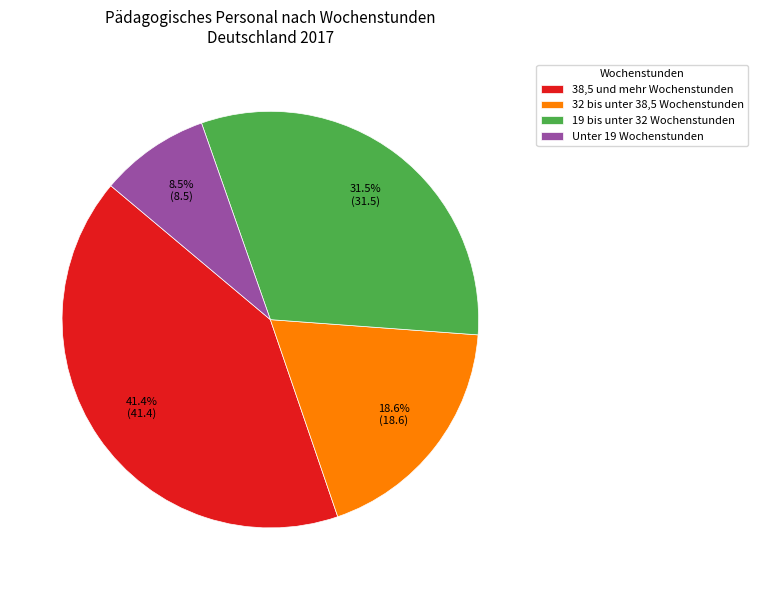

Rank the categories by value from highest to lowest.

38,5 und mehr Wochenstunden, 19 bis unter 32 Wochenstunden, 32 bis unter 38,5 Wochenstunden, Unter 19 Wochenstunden